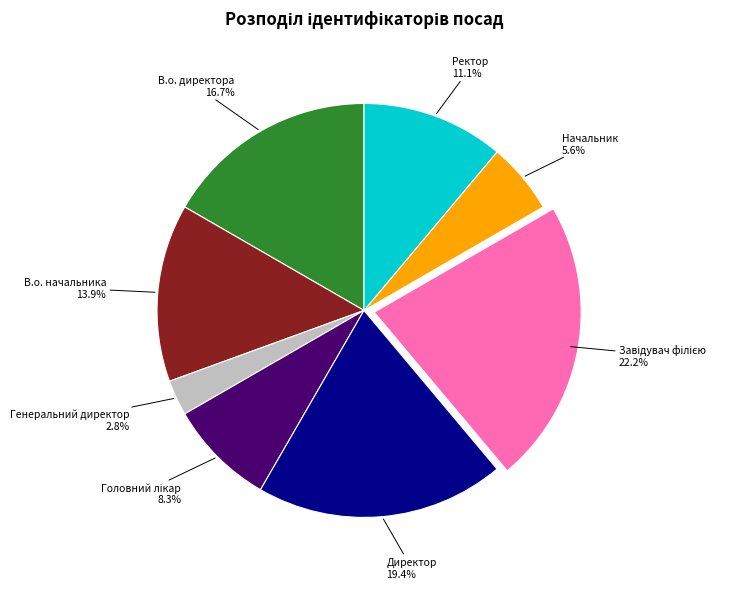

Which category has the smallest portion of the pie?

Генеральний директор